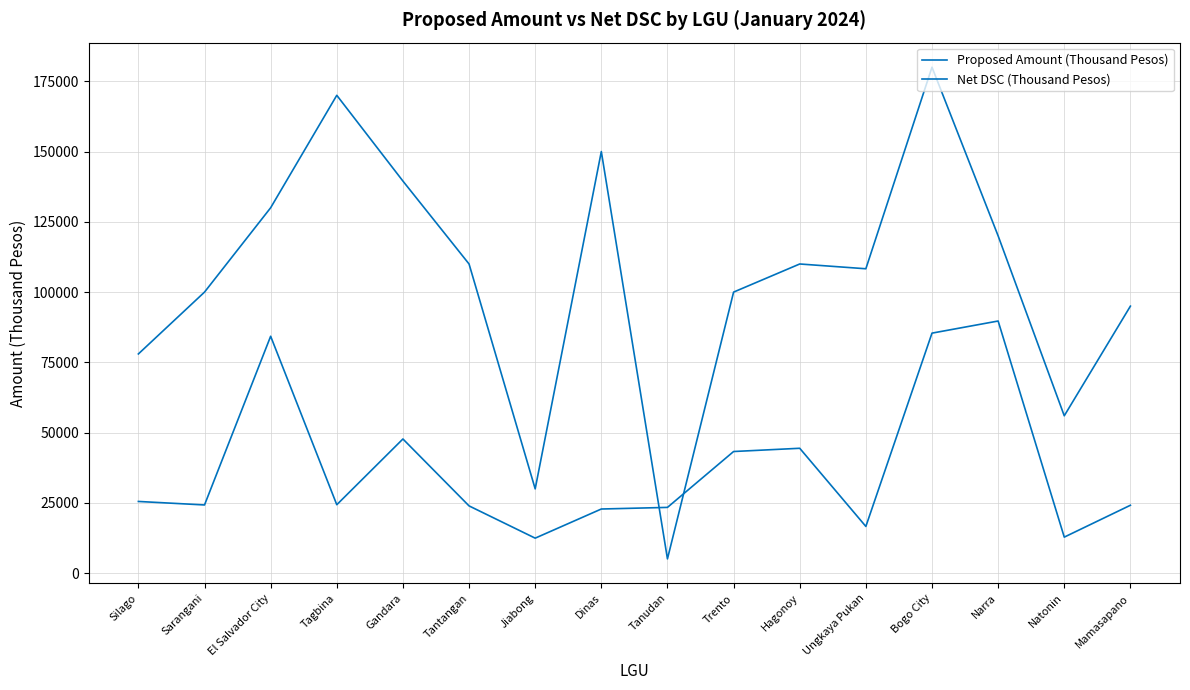

Where is the first local maximum for Net DSC (Thousand Pesos)?

El Salvador City